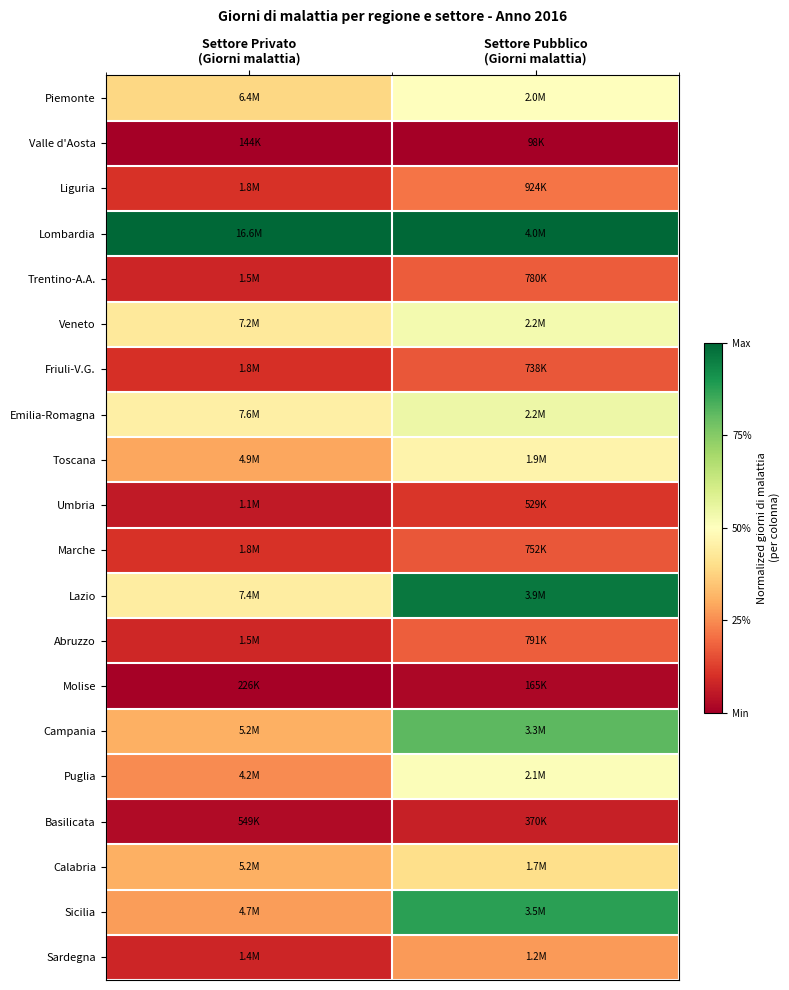

What is the difference between the highest and lowest values at Settore Pubblico
(Giorni malattia)?

1.0